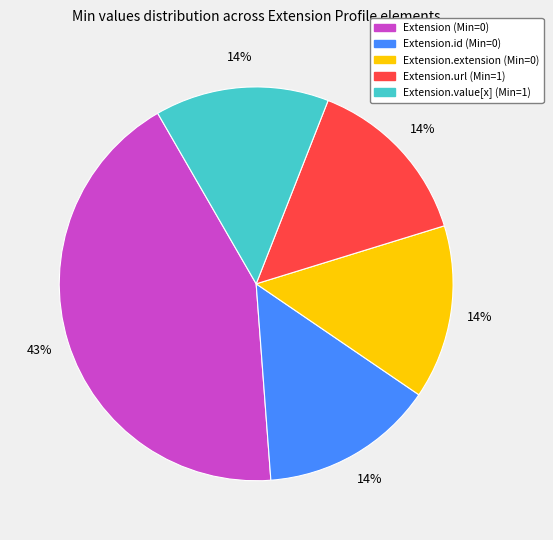

Is there any slice that represents more than half of the pie?

No